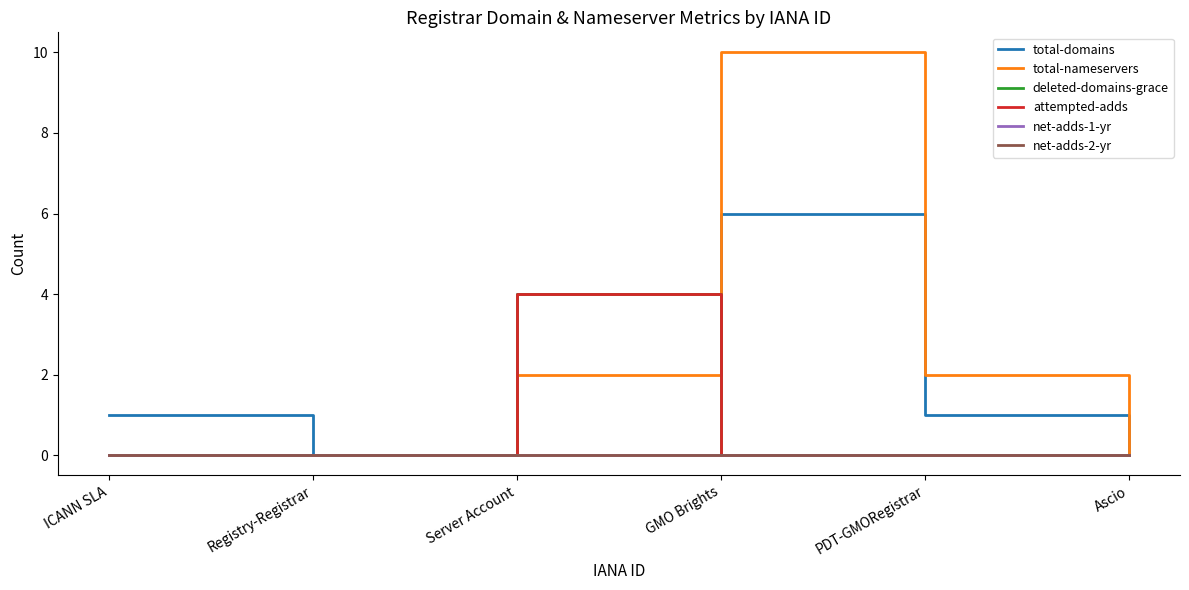

Does the chart display data point markers on the line(s)?

No